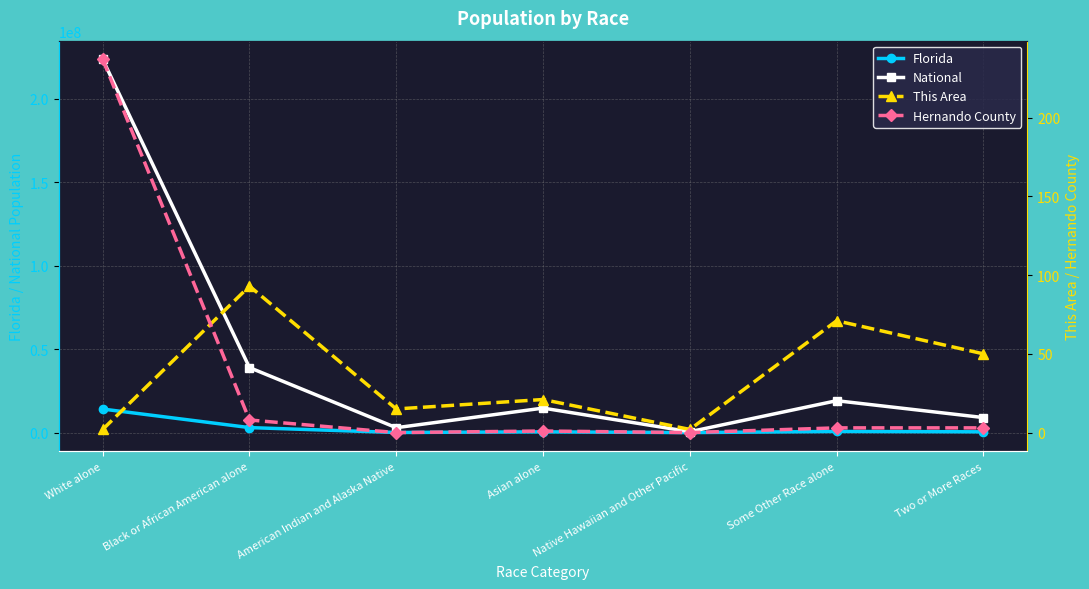

True or false: This Area and Hernando County intersect in this chart.

True